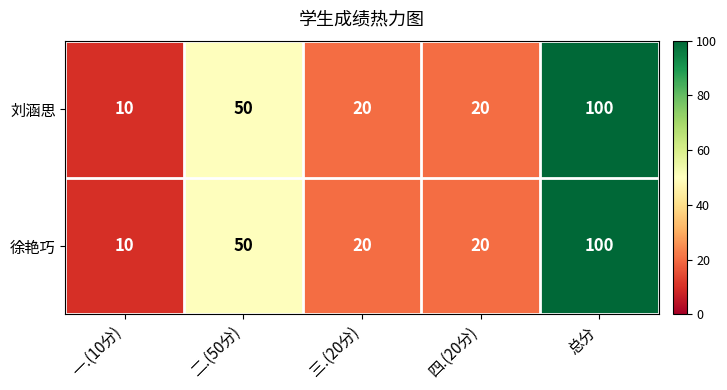

Reading left to right, list all the values displayed in this chart.

刘涵思: 一.(10分)=10	二.(50分)=50	三.(20分)=20	四.(20分)=20	总分=100
徐艳巧: 一.(10分)=10	二.(50分)=50	三.(20分)=20	四.(20分)=20	总分=100